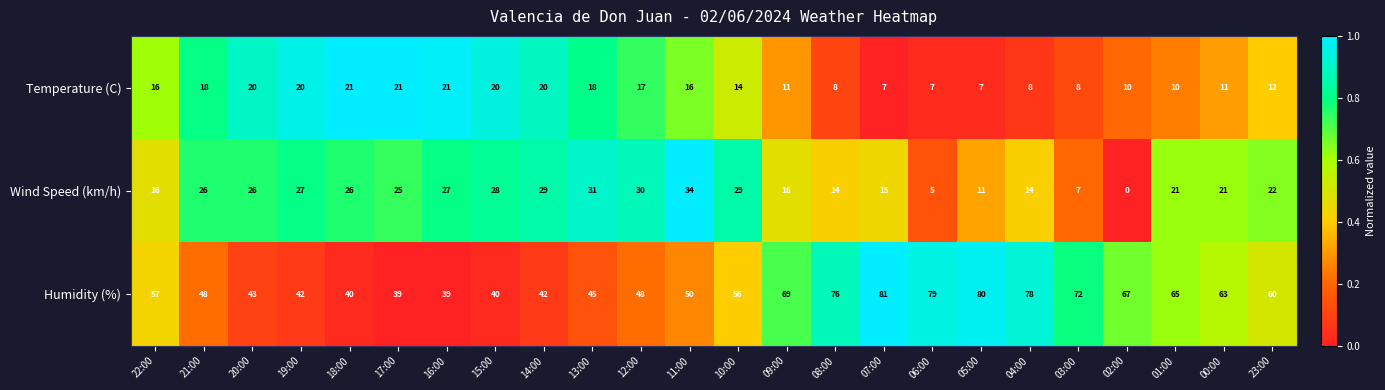

What value does the Temperature (C) series have at 20:00?

20